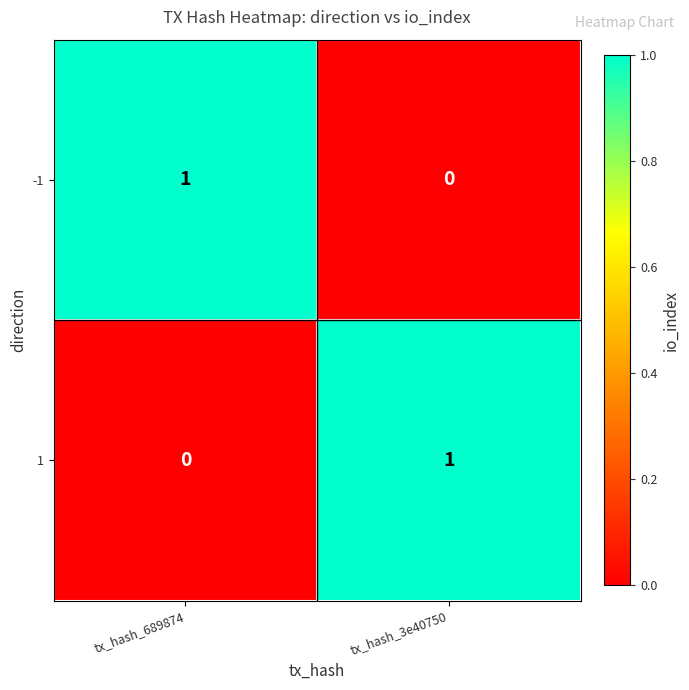

At which label is -1 closest to 0?

tx_hash_3e40750